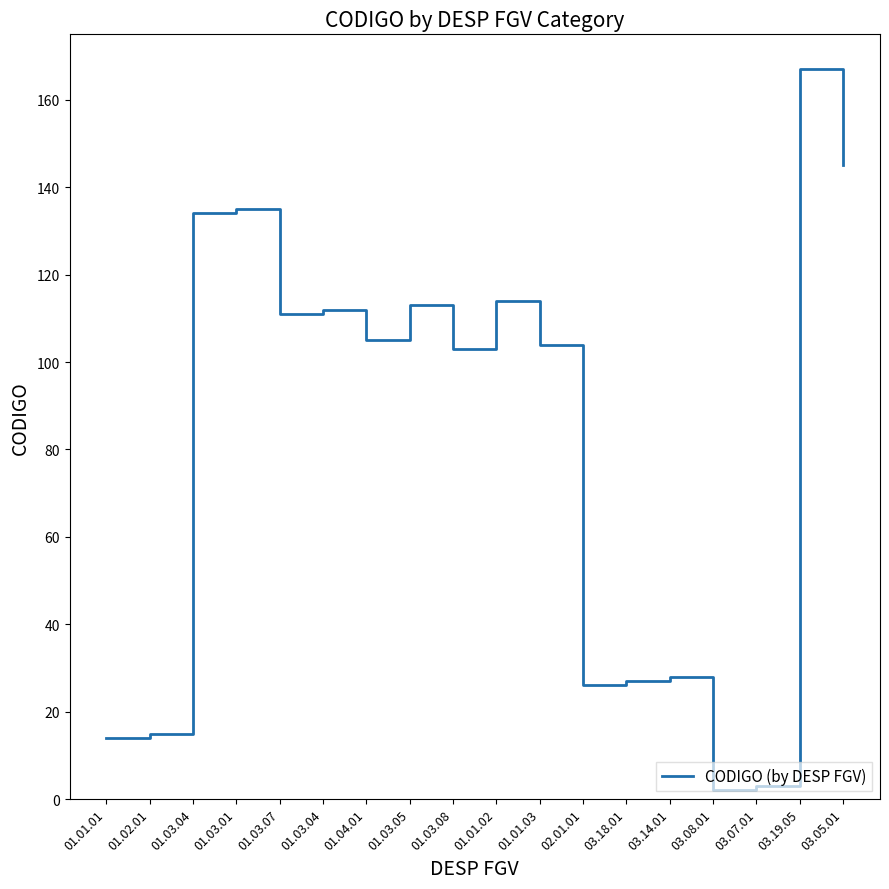

List the labels in order of value, largest first.

03.19.05, 03.05.01, 01.03.01, 01.03.04, 01.01.02, 01.03.05, 01.03.04, 01.03.07, 01.04.01, 01.01.03, 01.03.08, 03.14.01, 03.18.01, 02.01.01, 01.02.01, 01.01.01, 03.07.01, 03.08.01